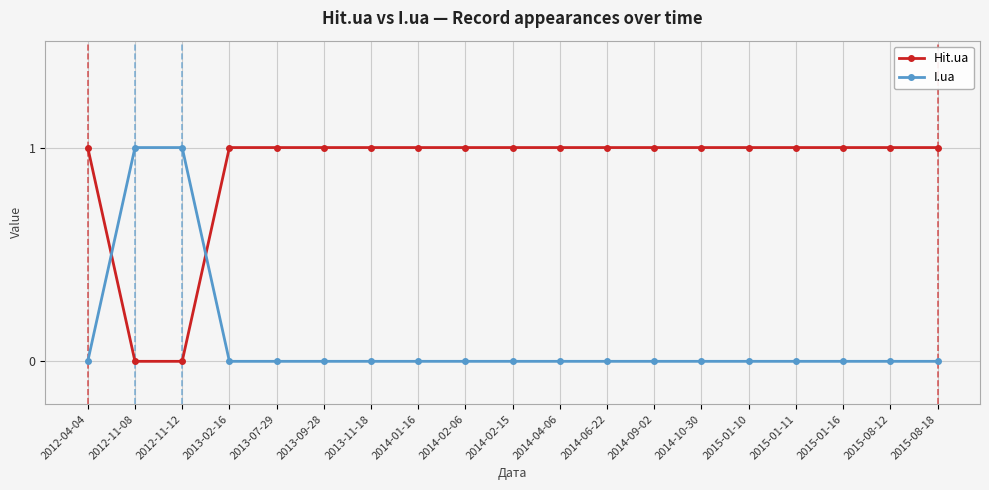

How many lines are shown in the chart?

2